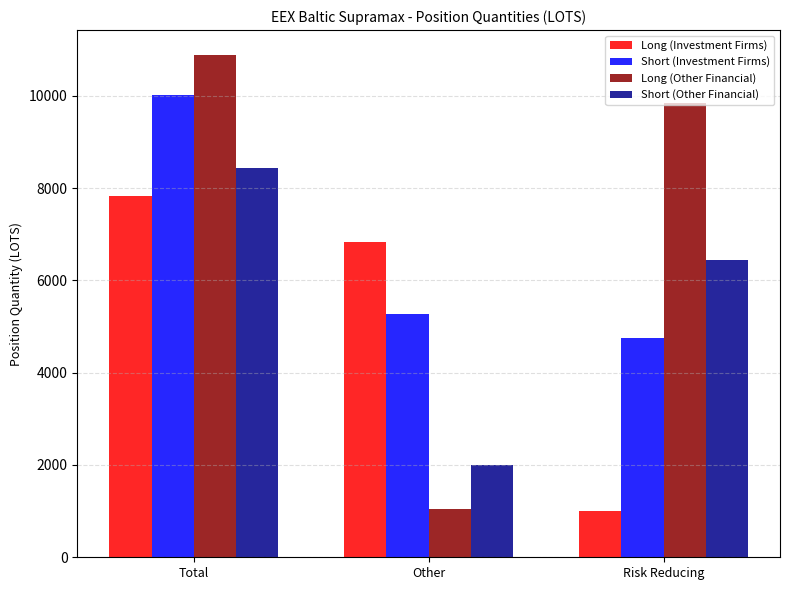

At how many categories does at least one series exceed 5497?

3